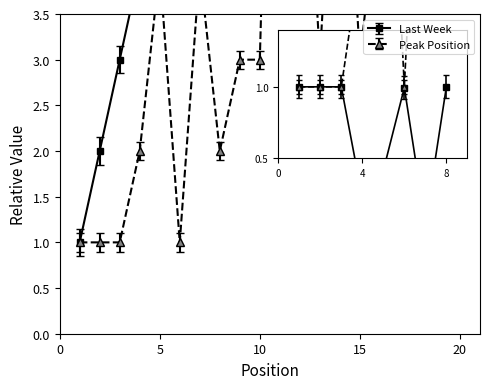

True or false: Last Week and Peak Position cross at least once.

False